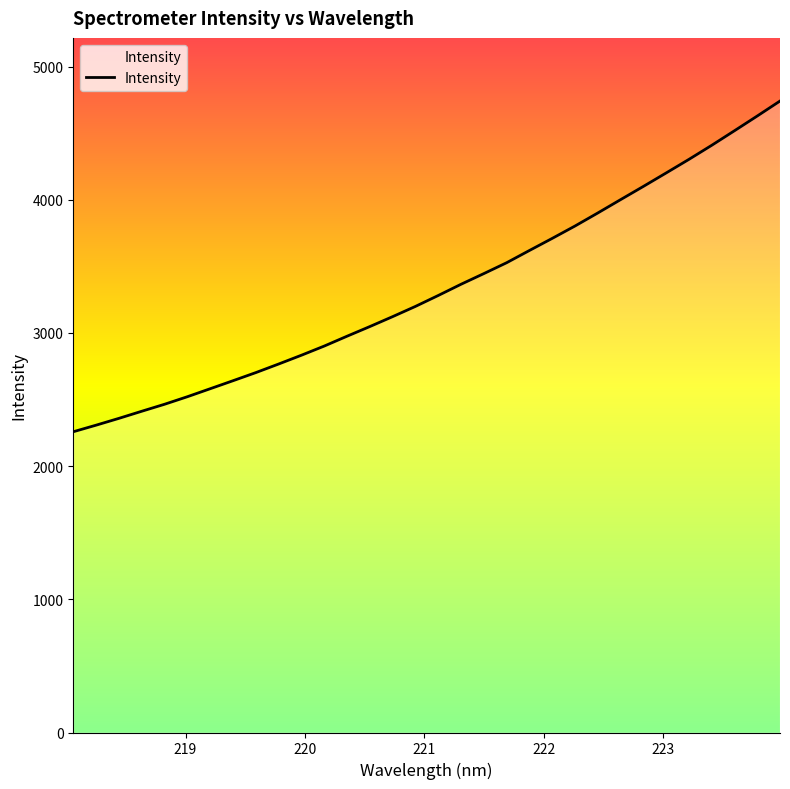

What is the greatest value displayed?

4741.6